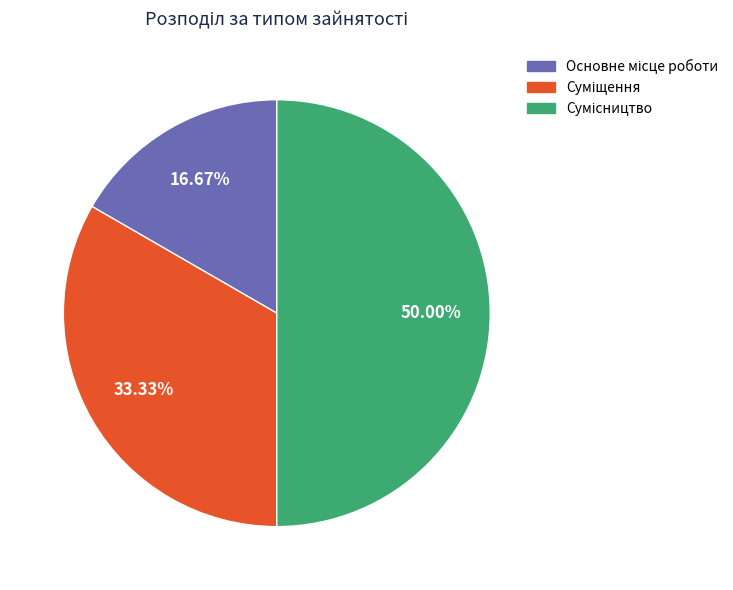

Is there any slice that represents more than half of the pie?

No